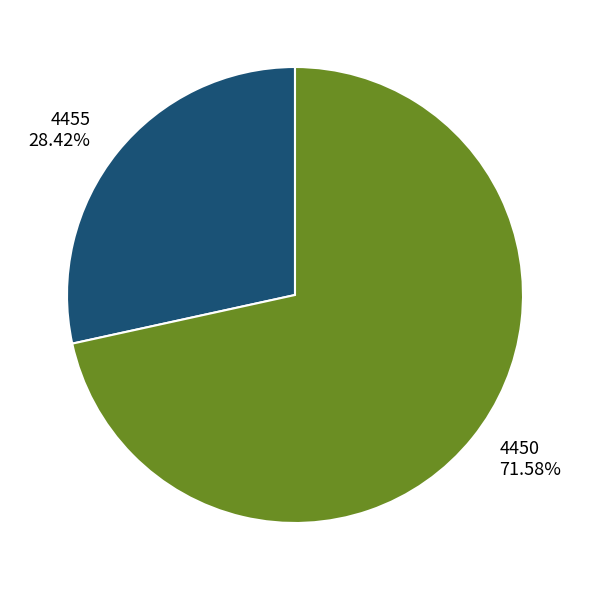

Which has a higher value, 4450 or 4455?

4450